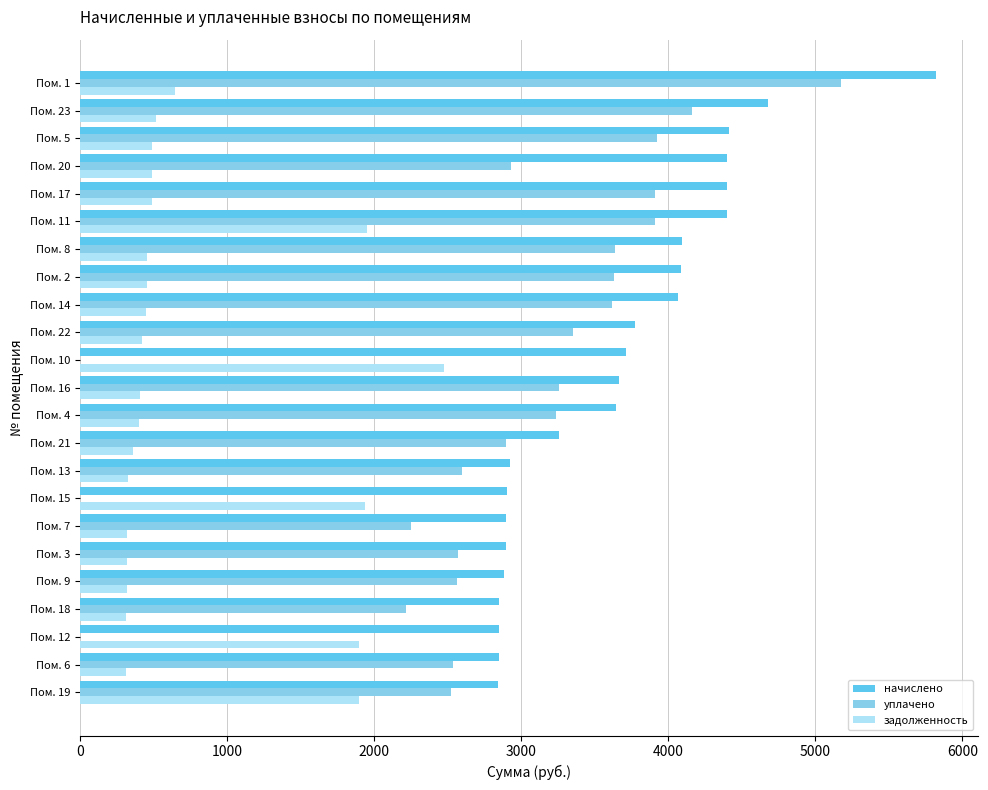

What is the average value of the уплачено series?

2822.4